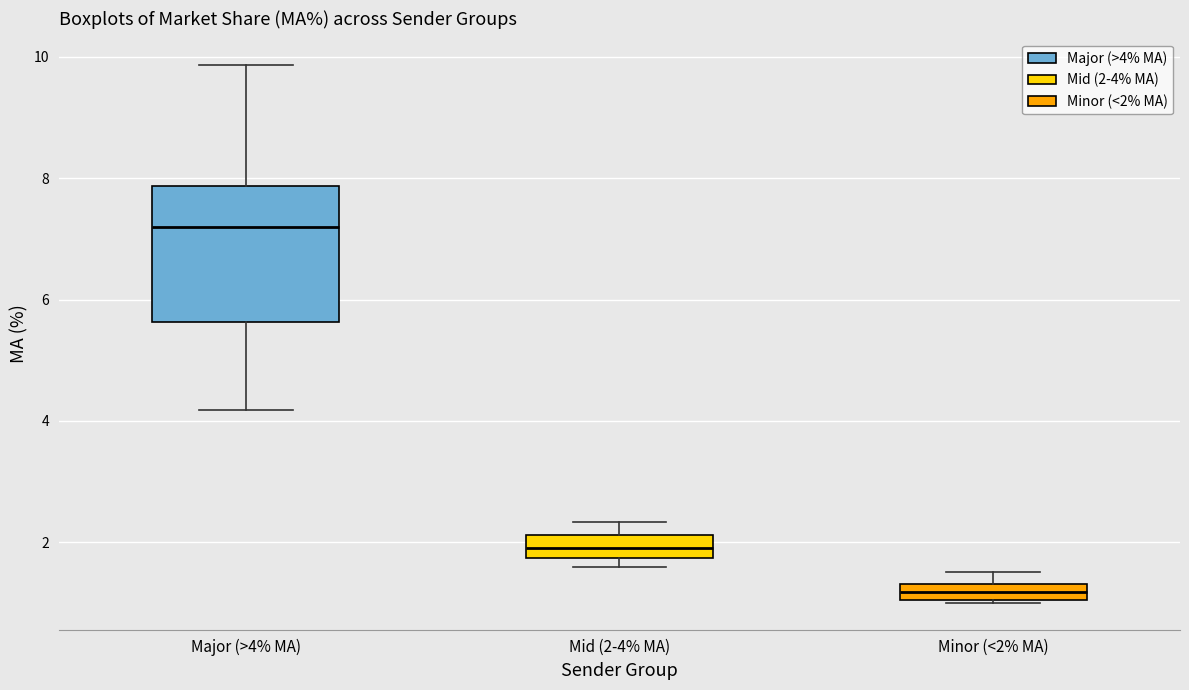

Comparing the boxes themselves (not the whiskers), which one is the tallest?

Major (>4% MA)